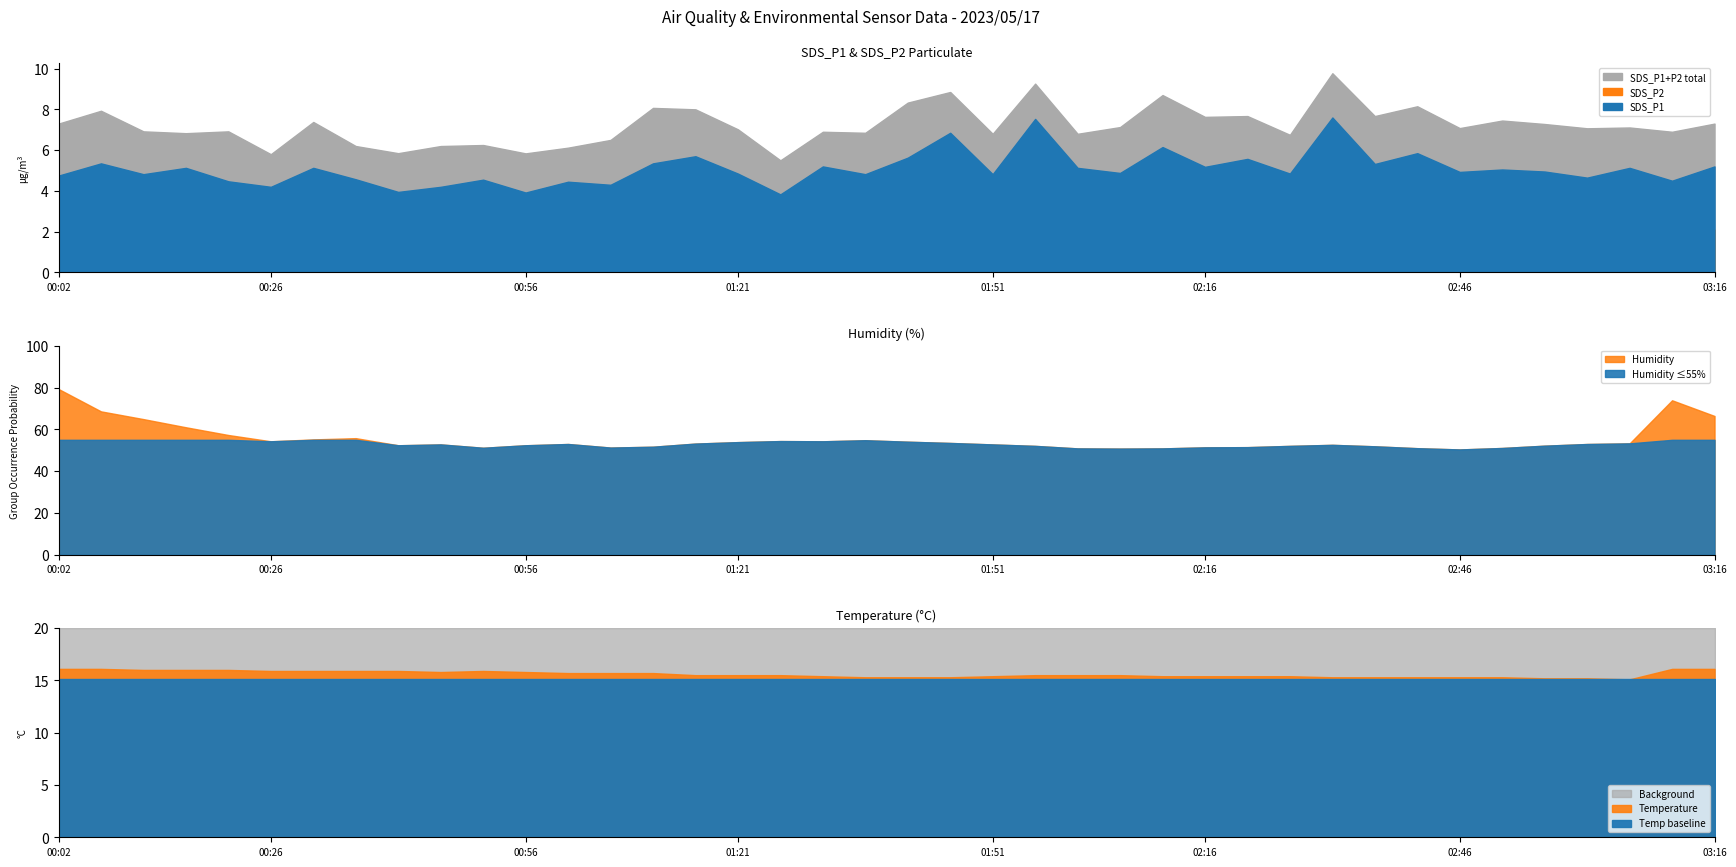

Reading right to left, transcribe all the data shown in this chart.

SDS_P1: 5.2	4.5	5.1	4.7	5.0	5.0	4.9	5.8	5.3	7.6	4.8	5.6	5.2	6.2	4.9	5.1	7.5	4.8	6.8	5.6	4.8	5.2	3.8	4.8	5.7	5.3	4.3	4.5	3.9	4.5	4.2	4.0	4.6	5.1	4.2	4.5	5.1	4.8	5.3	4.8
SDS_P2: 2.1	2.4	2.0	2.4	2.3	2.4	2.1	2.3	2.4	2.2	1.9	2.1	2.5	2.5	2.2	1.7	1.7	2.0	2.0	2.7	2.0	1.7	1.7	2.2	2.3	2.7	2.2	1.7	1.9	1.7	2.0	1.9	1.6	2.2	1.6	2.5	1.7	2.1	2.6	2.5
Humidity: 66.4	73.9	53.3	53.0	52.2	51.1	50.4	51.0	51.9	52.6	52.1	51.5	51.4	50.9	50.8	50.9	52.1	52.8	53.5	54.1	54.8	54.3	54.4	53.9	53.2	51.7	51.3	53.0	52.4	51.2	52.8	52.4	55.8	55.2	54.3	57.3	61.0	64.9	68.6	79.3
Temp: 16.1	16.1	15.1	15.2	15.2	15.3	15.3	15.3	15.3	15.3	15.4	15.4	15.4	15.4	15.5	15.5	15.5	15.4	15.3	15.3	15.3	15.4	15.5	15.5	15.5	15.7	15.7	15.7	15.8	15.9	15.8	15.9	15.9	15.9	15.9	16.0	16.0	16.0	16.1	16.1